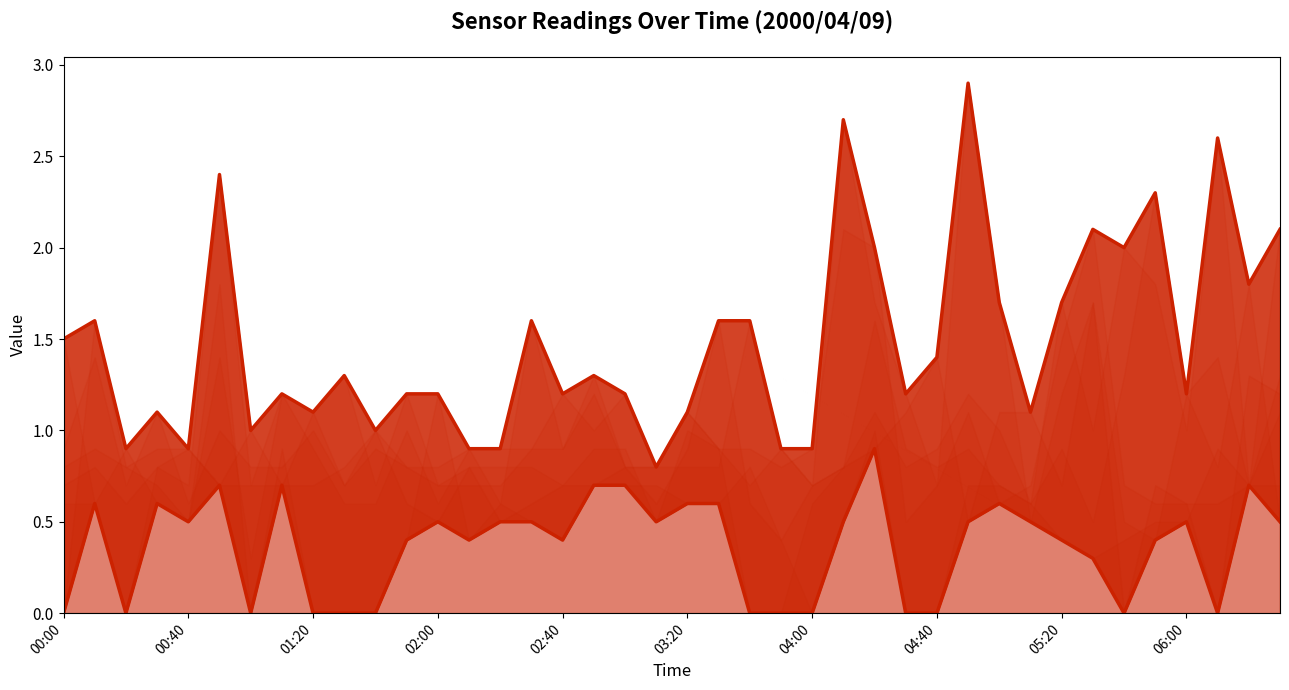

How many data points in col_1 (0.290) are above 1?

31